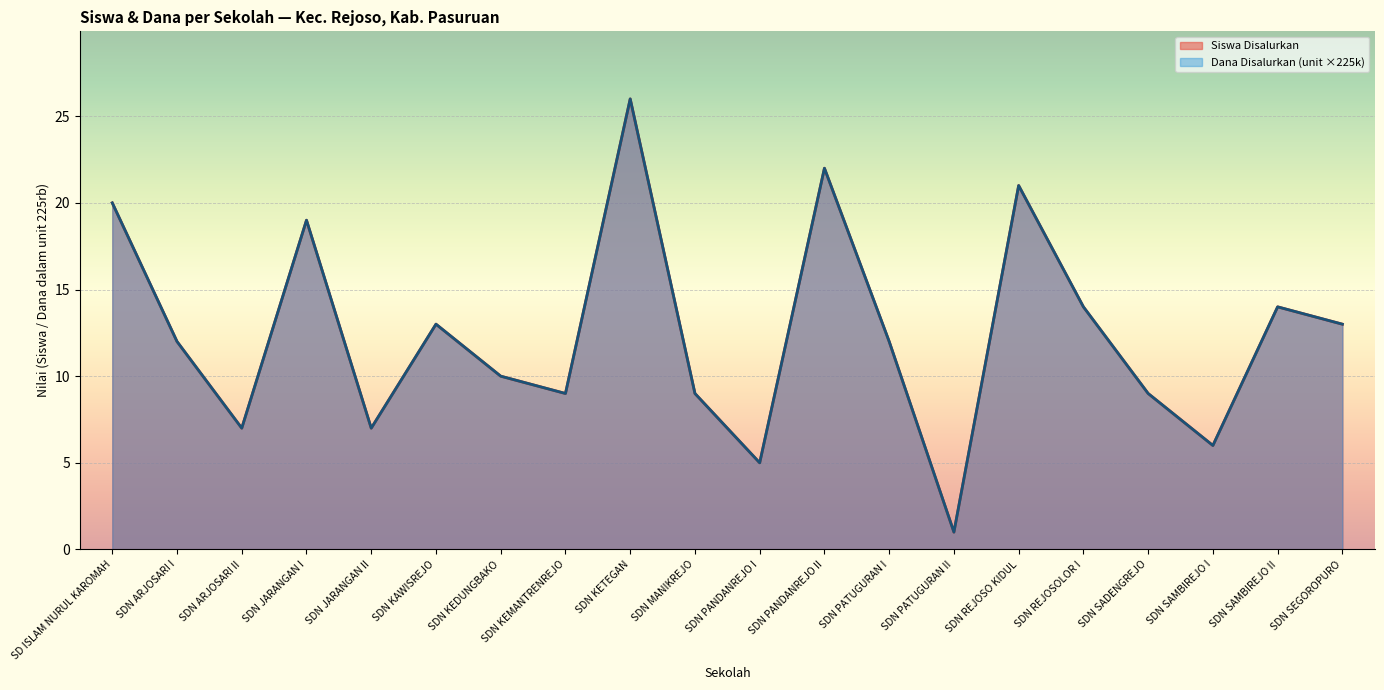

At which category is the sum across all series the highest?

SDN KETEGAN